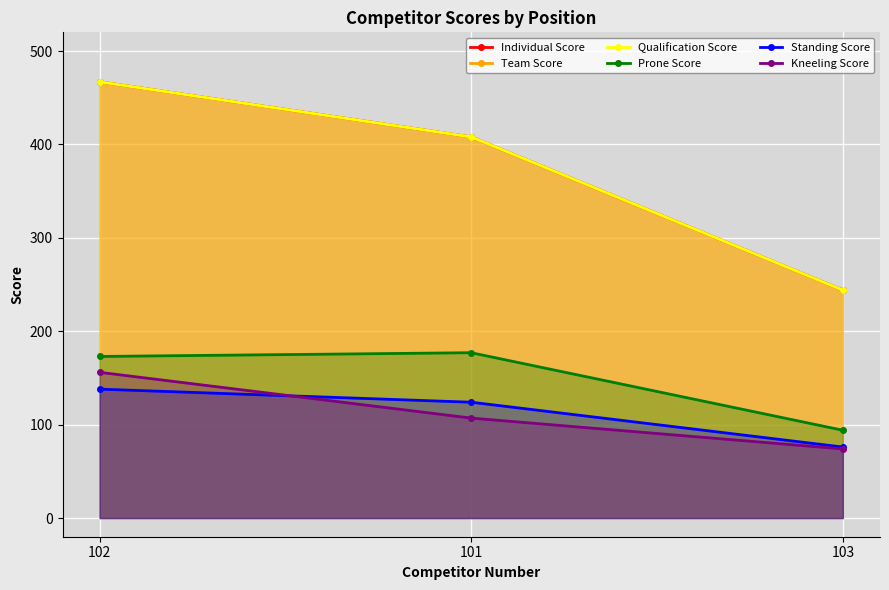

Reading left to right, list all the values displayed in this chart.

Individual Score: 102=467	101=408	103=244
Team Score: 102=467	101=408	103=244
Qualification Score: 102=467	101=408	103=244
Prone Score: 102=173	101=177	103=94
Standing Score: 102=138	101=124	103=76
Kneeling Score: 102=156	101=107	103=74